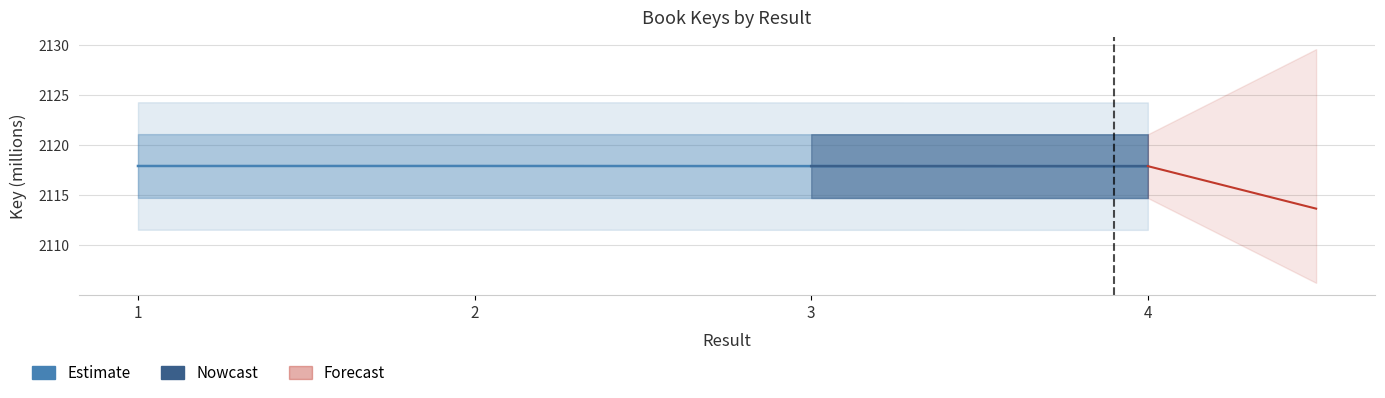

Count the values in the range 2117 to 2118.

4